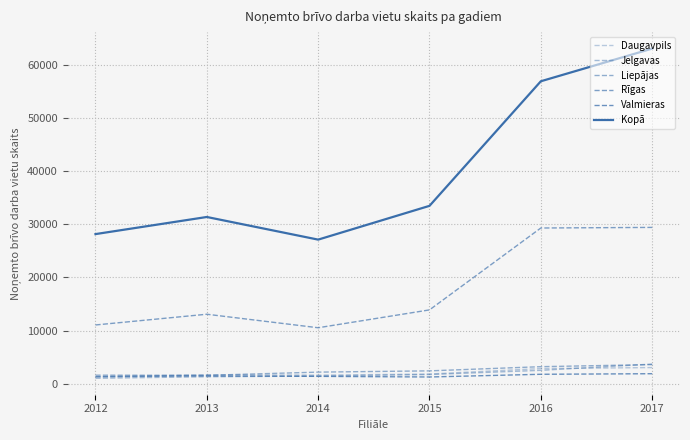

List the labels in order of Valmieras value, smallest first.

2015, 2012, 2014, 2013, 2016, 2017